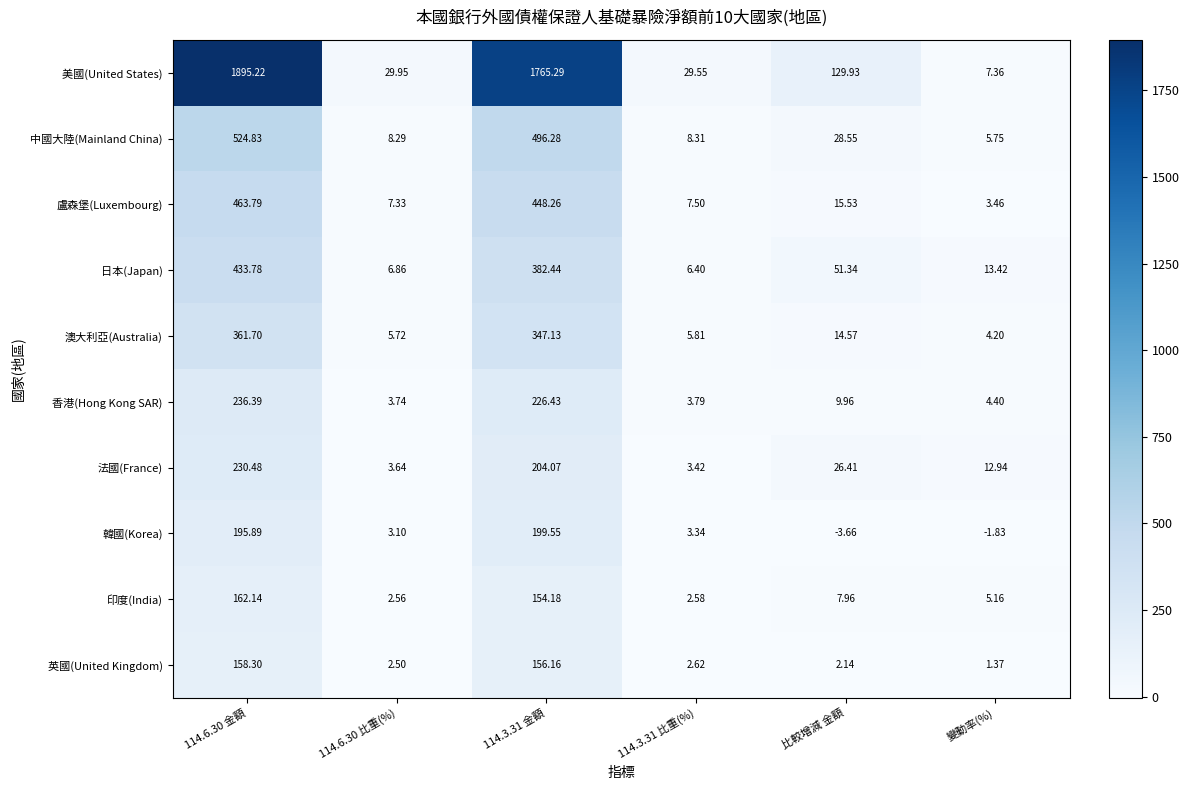

Which category has the lowest value in the 中國大陸(Mainland China) series?

變動率(%)